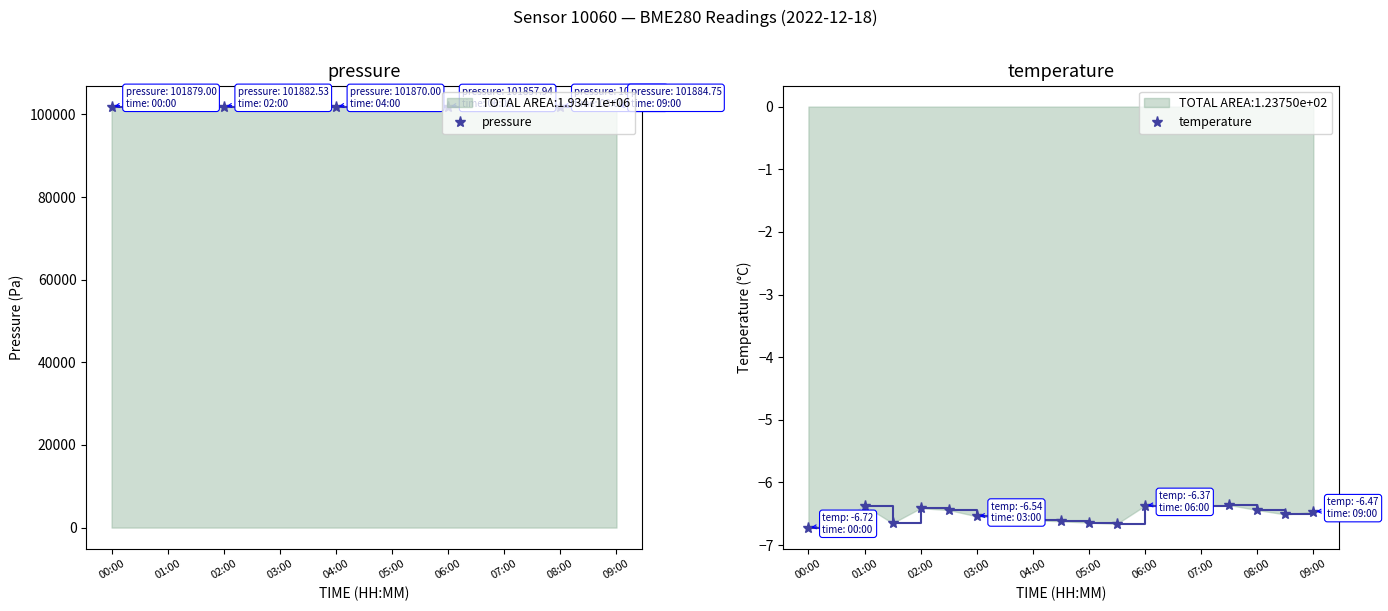

The pressure series shows 68802.3 at 01:00. True or false?

False